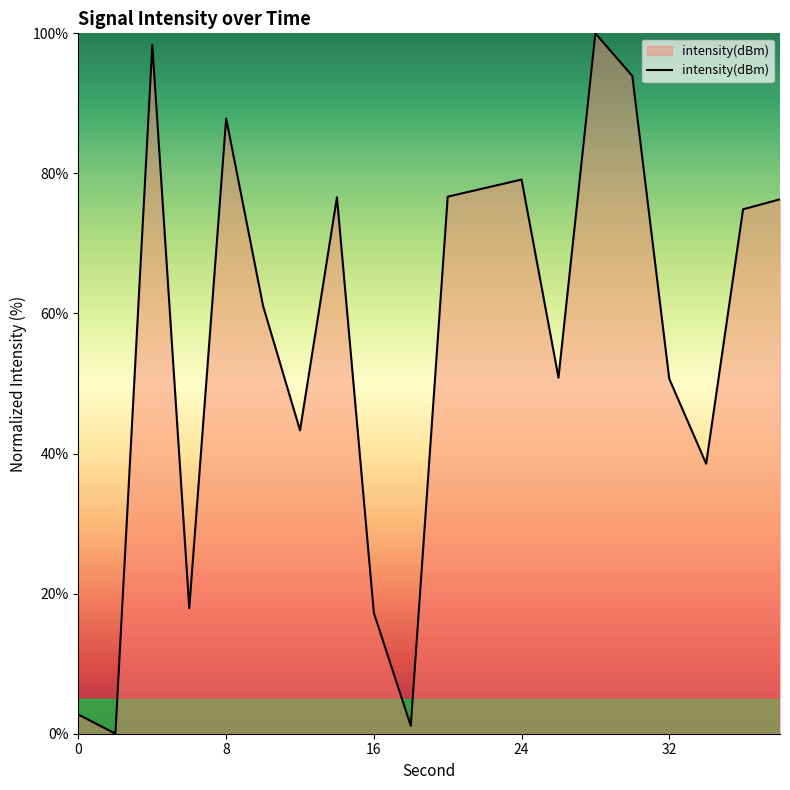

What is the difference between the maximum and minimum values?

100.0